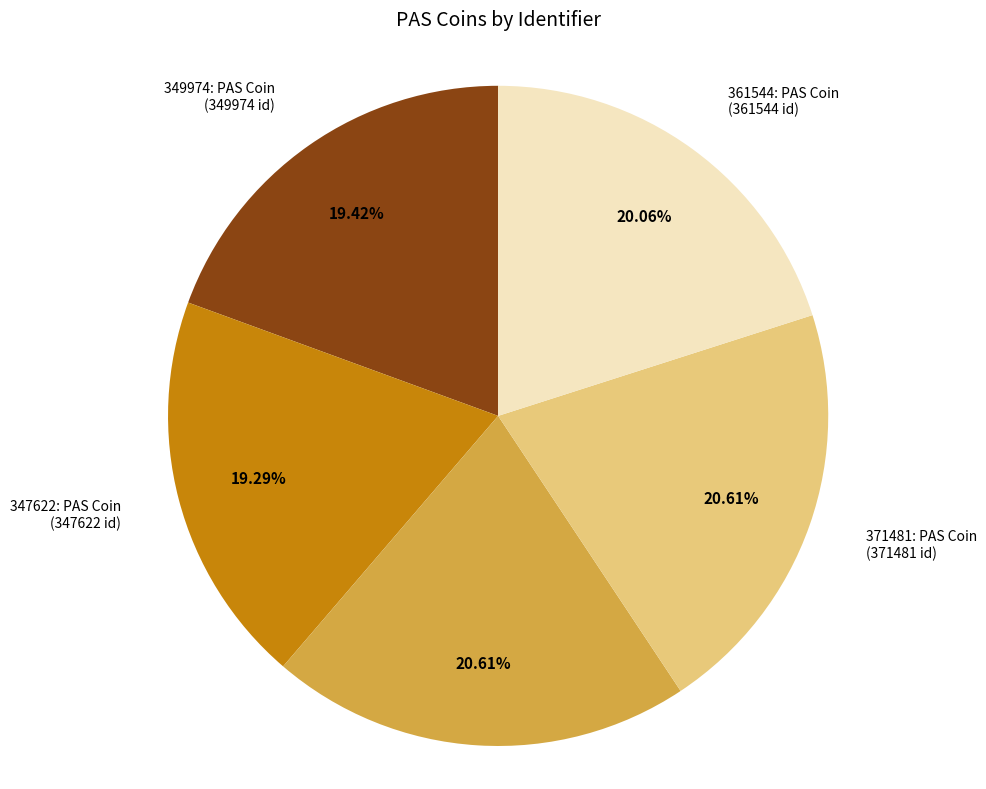

Is there a majority slice in this chart?

No